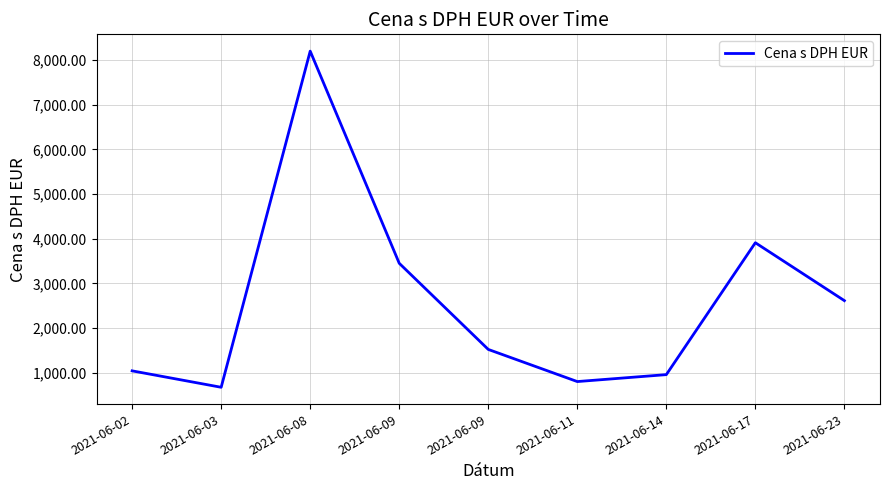

Does the chart display data point markers on the line(s)?

No